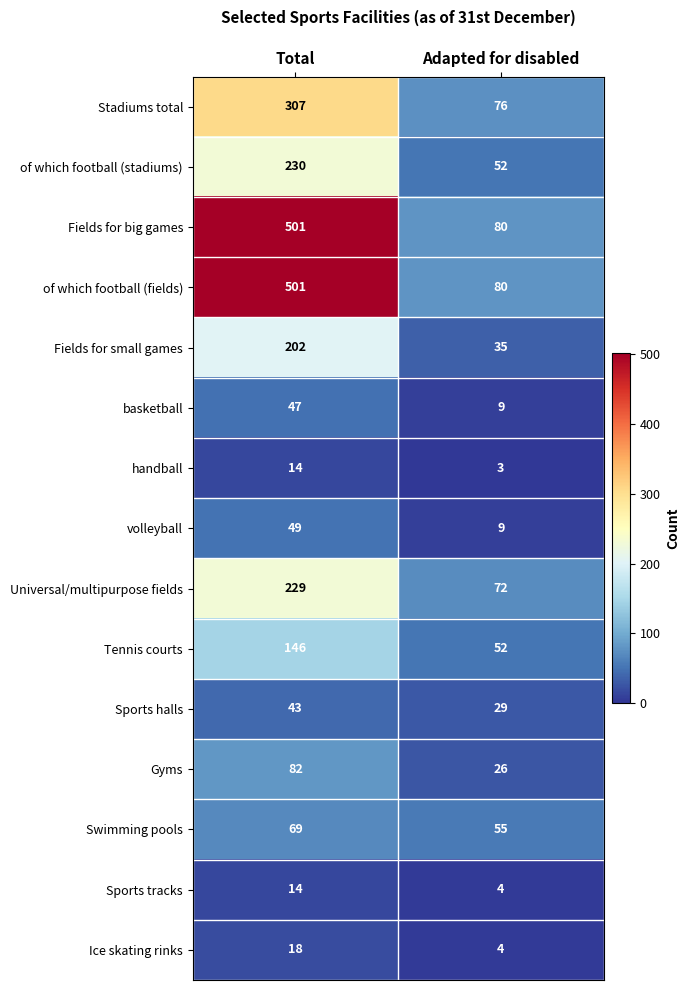

Rank the categories by Gyms value from lowest to highest.

Adapted for disabled, Total